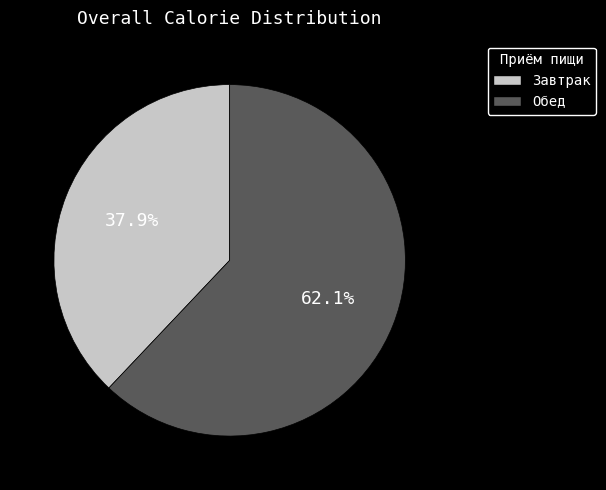

What percentage do Завтрак and Обед together represent?

100.0%